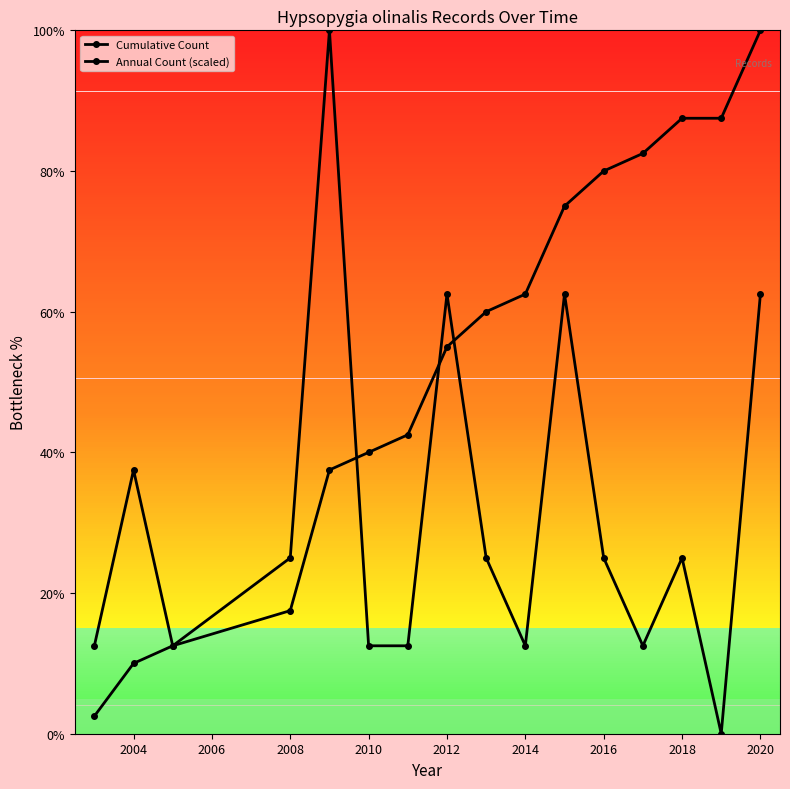

Count the number of data series in this chart.

2